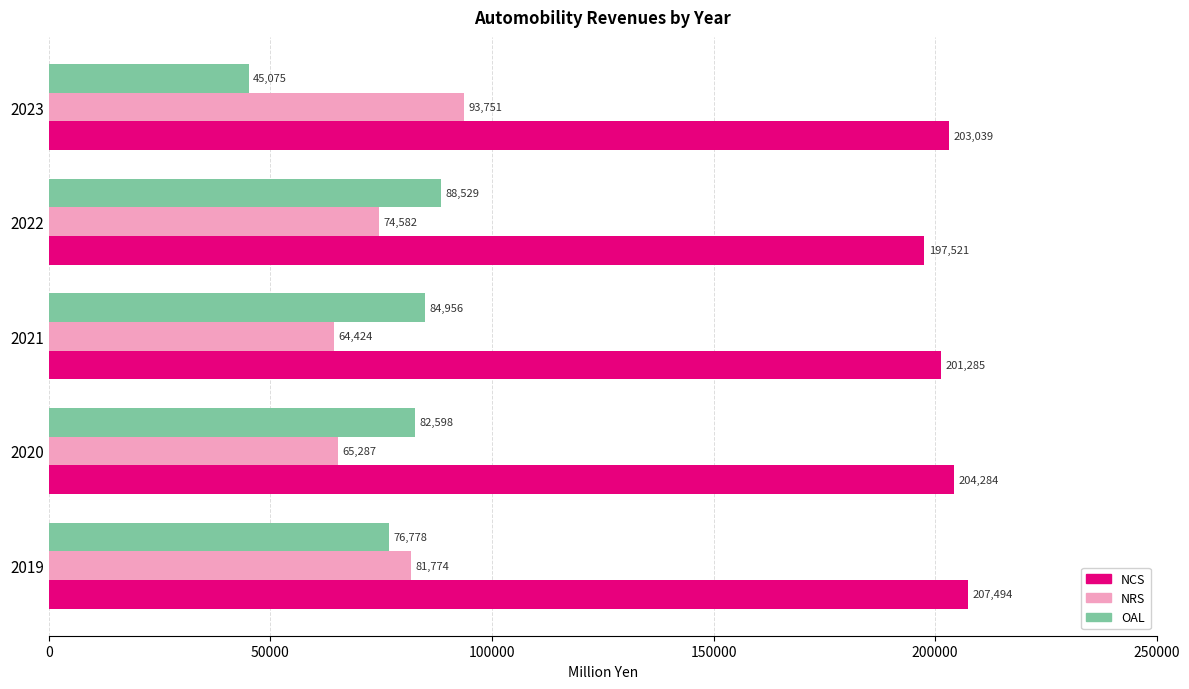

Count the number of categories in the chart.

5